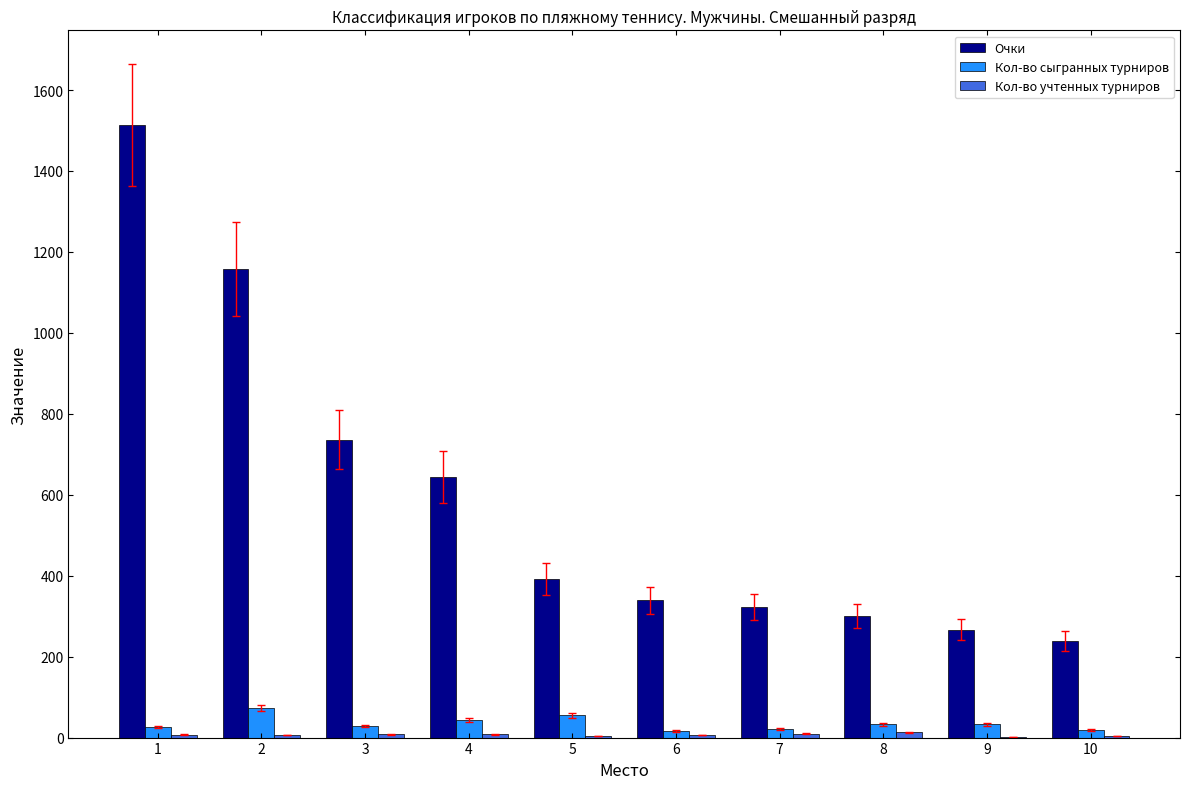

How many categories are shown in the chart?

10